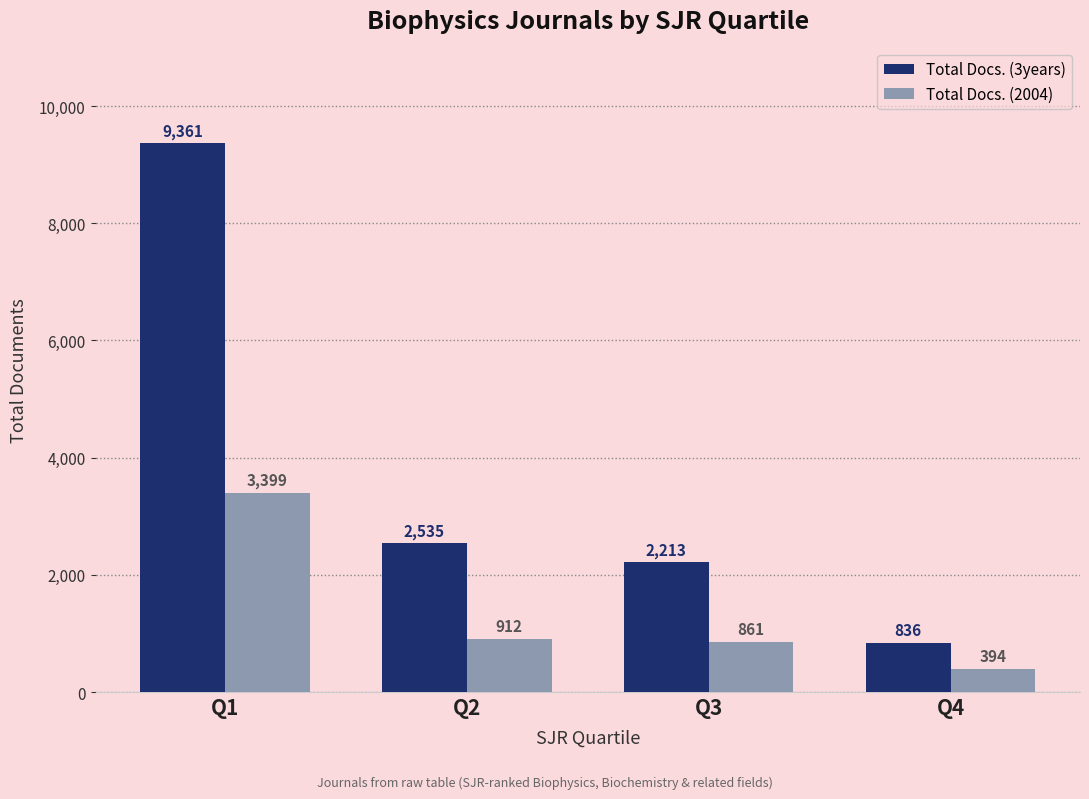

What is the difference between the maximum and minimum values in the Total Docs. (2004) series?

3005